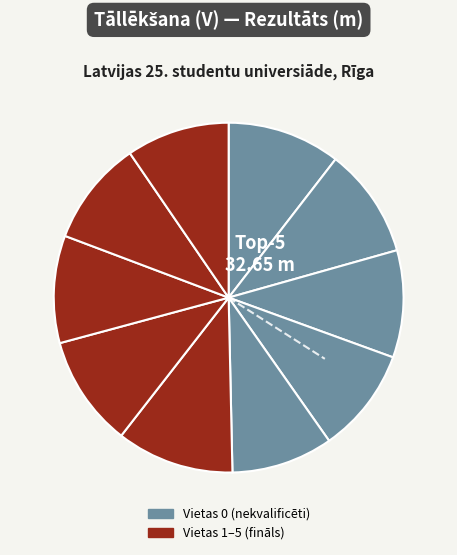

To the nearest percent, what is the average slice percentage?

10%